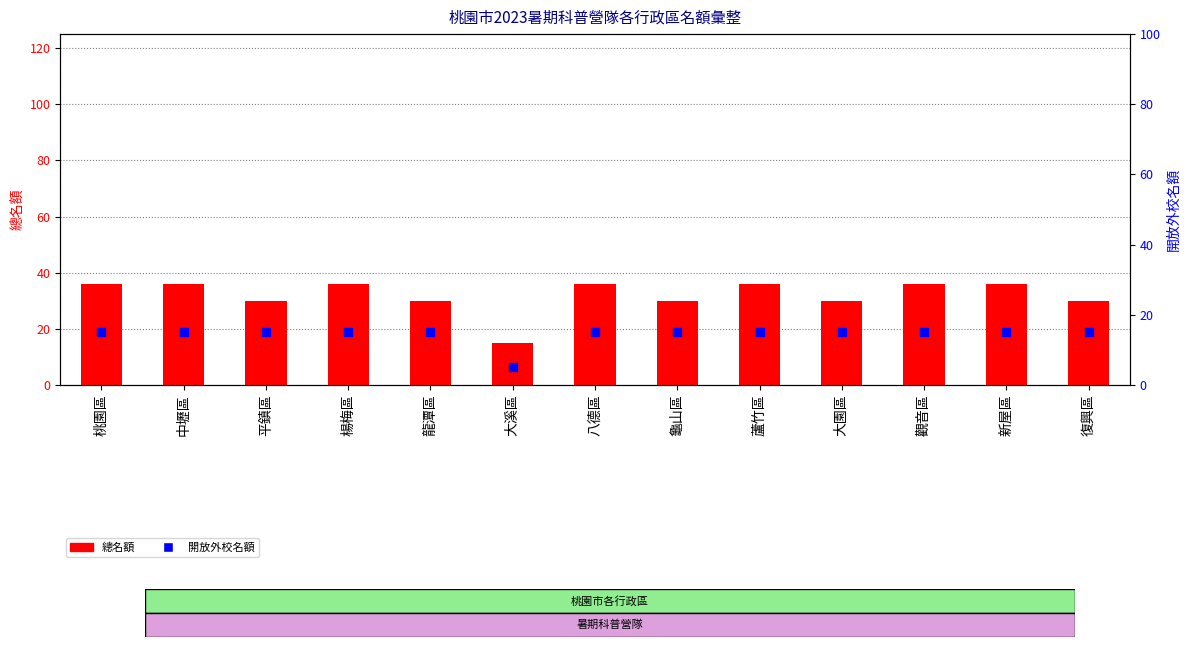

At which category is the sum across all series the highest?

桃園區